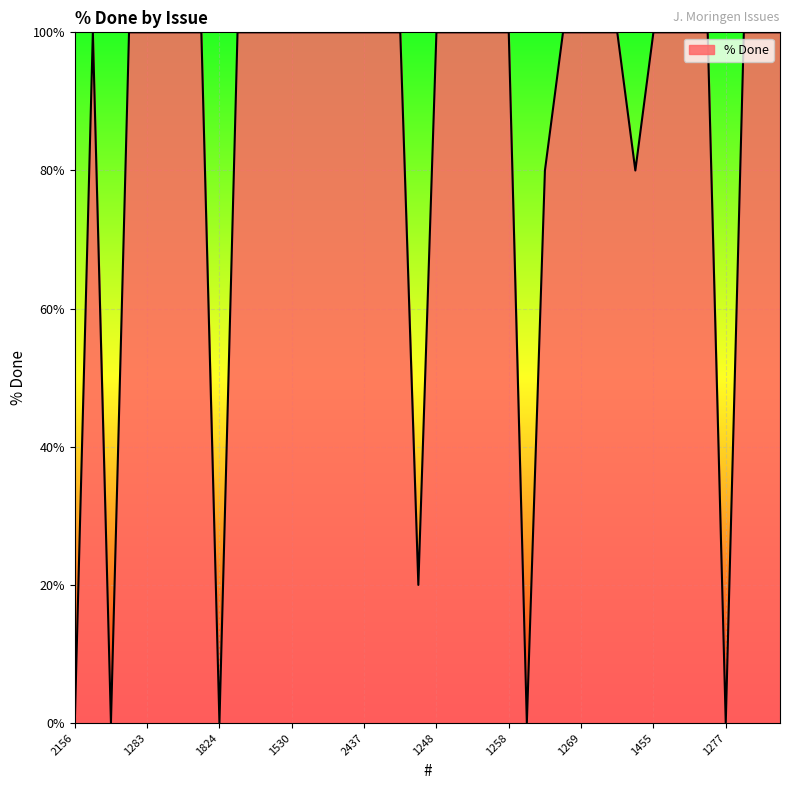

What is the difference between the maximum and minimum values?

100